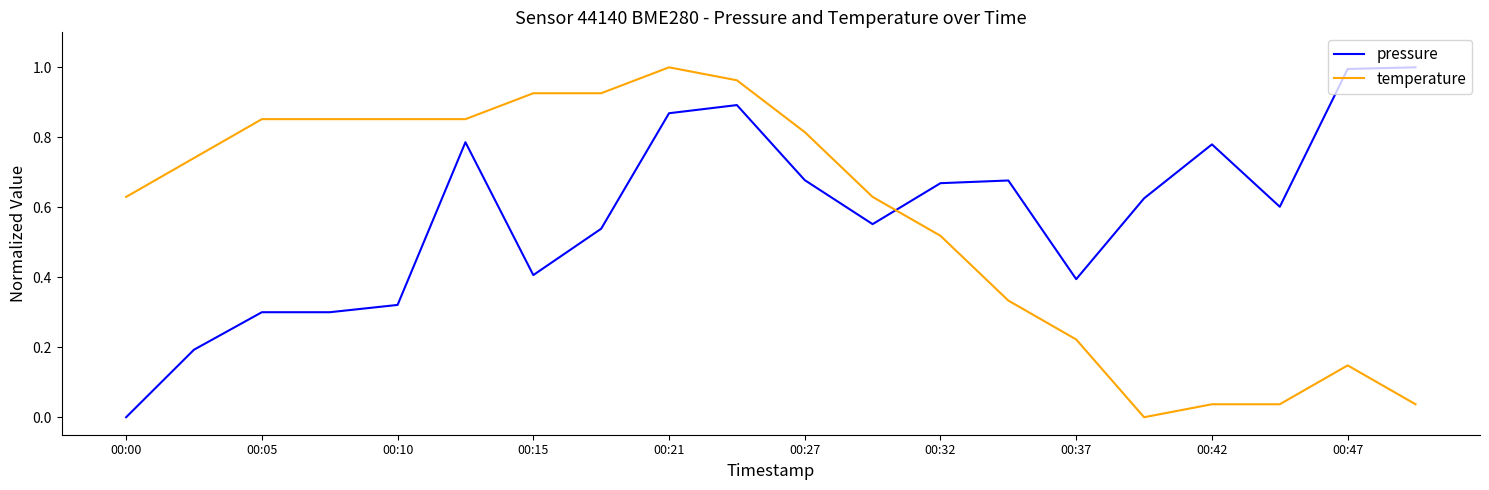

How many intersections are there between temperature and pressure?

1